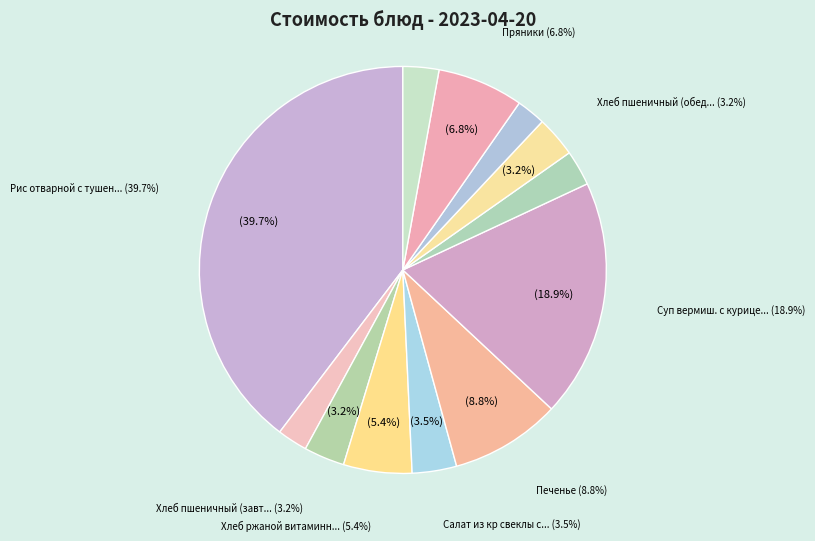

Combined, do Суп вермиш. с курицей and Хлеб пшеничный (обед) account for over 50%?

No